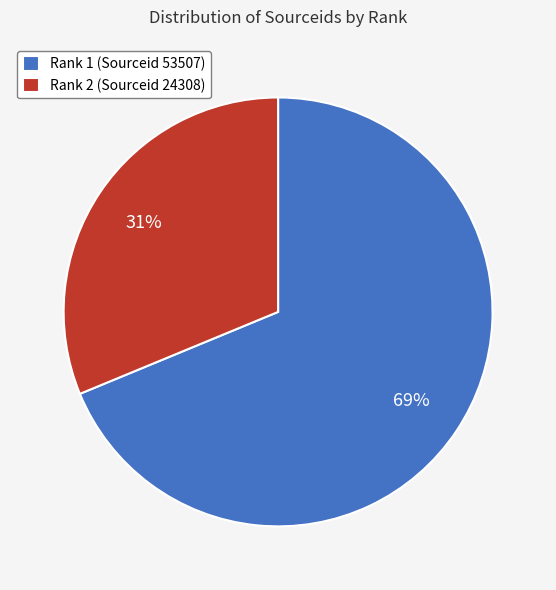

True or false: Rank 1 (Sourceid 53507) accounts for 69% of the total.

True